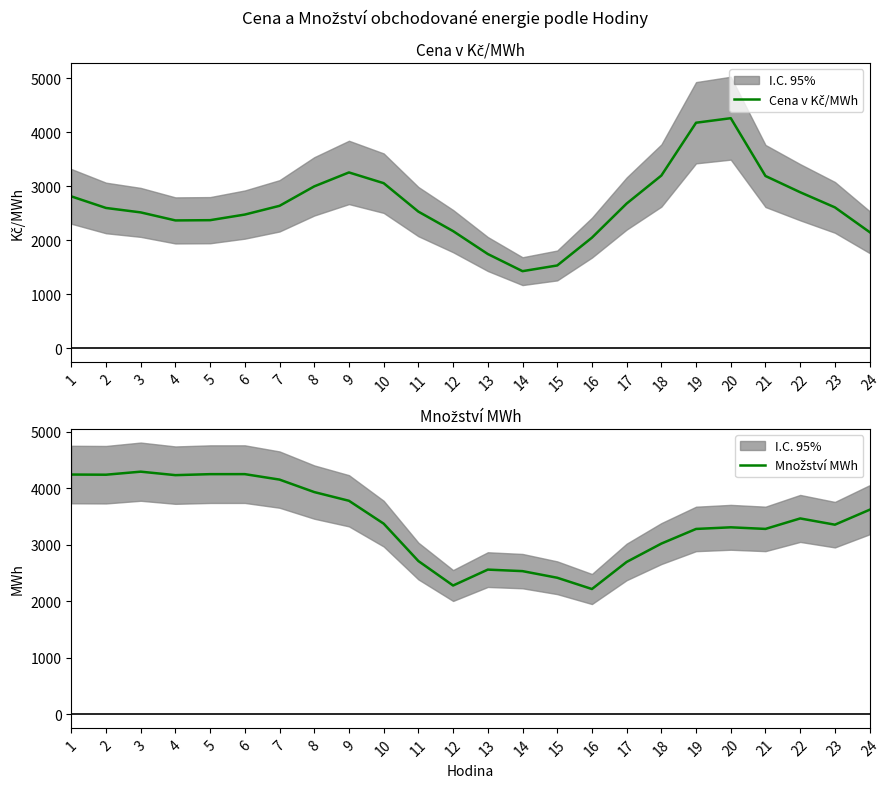

What is the value of the Cena v Kč/MWh point at the 19th from the left?

4177.4